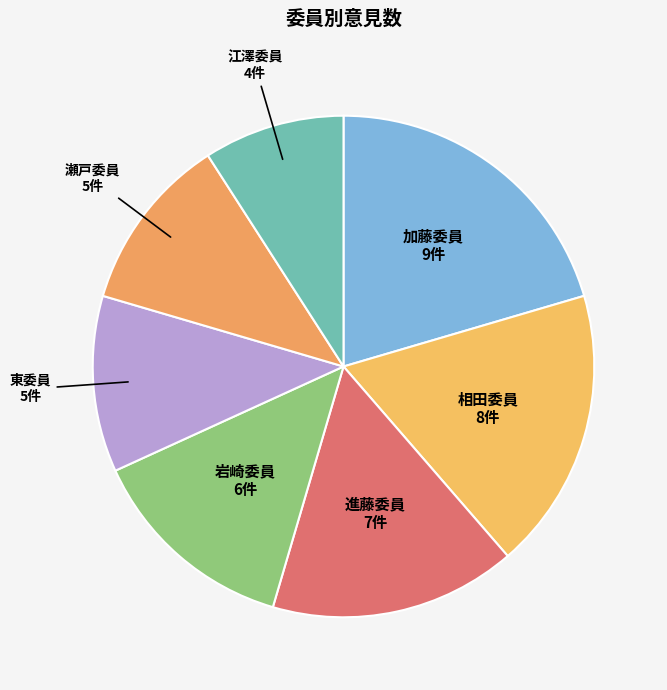

What is the ratio of the value at 加藤委員 to the value at 岩崎委員?

1.5